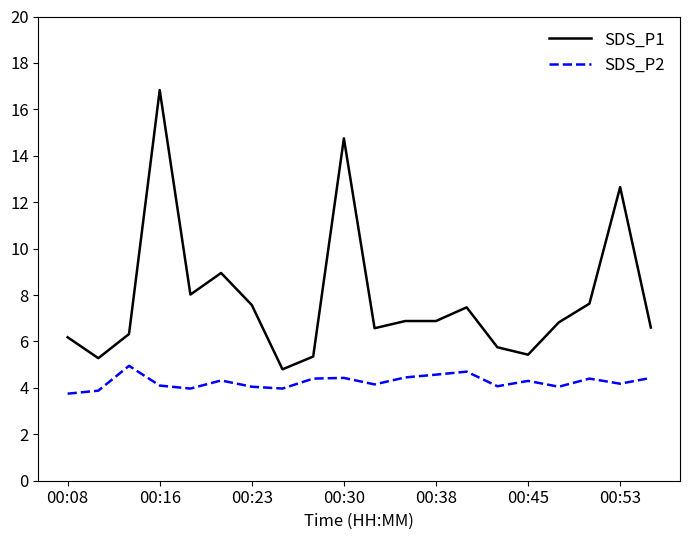

True or false: SDS_P1 and SDS_P2 cross at least once.

False